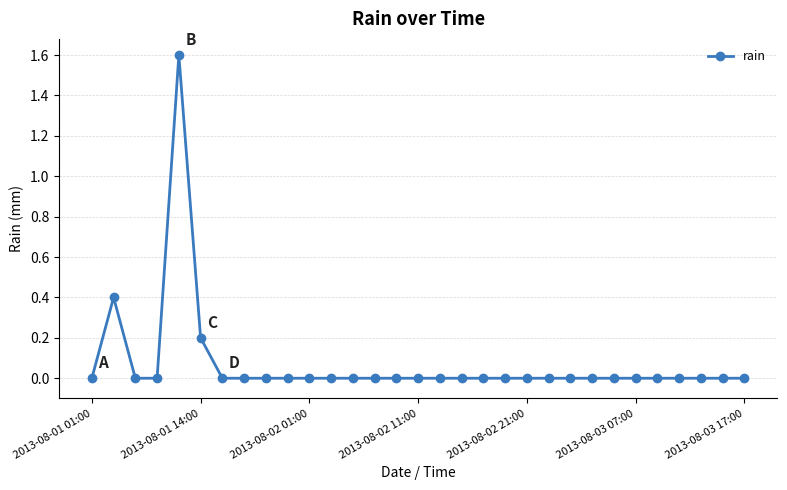

What is the maximum value shown in the chart?

1.6